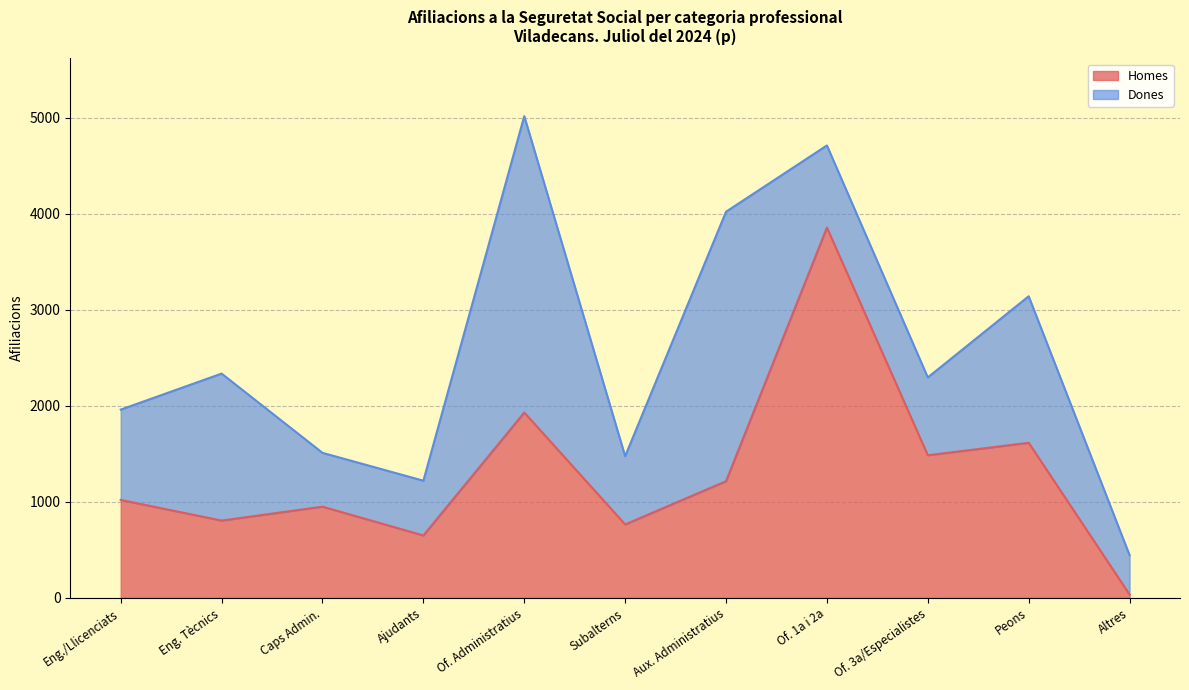

What is the greatest value displayed?

3855